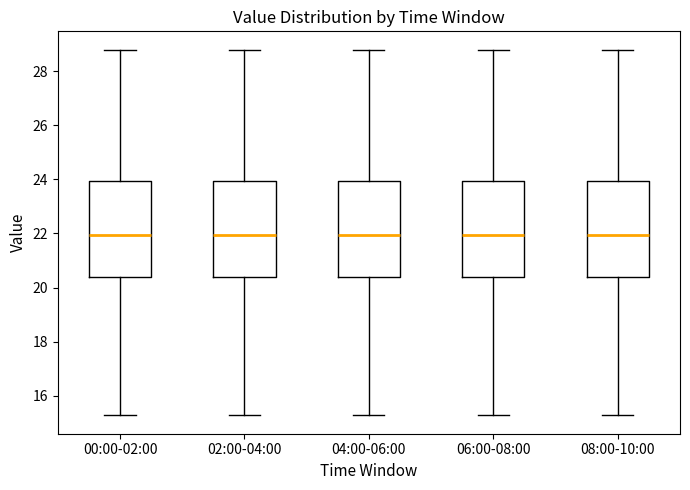

Reading left to right, read every box against the y-axis: the position of its median line, the range the box covers, and the ends of its whiskers. The values are not printed on the chart, so give them approximately, as read against the axis.

00:00-02:00: median 22.0, box 20.4 to 24.0, whiskers 15.2 to 28.8
02:00-04:00: median 22.0, box 20.4 to 24.0, whiskers 15.2 to 28.8
04:00-06:00: median 22.0, box 20.4 to 24.0, whiskers 15.2 to 28.8
06:00-08:00: median 22.0, box 20.4 to 24.0, whiskers 15.2 to 28.8
08:00-10:00: median 22.0, box 20.4 to 24.0, whiskers 15.2 to 28.8